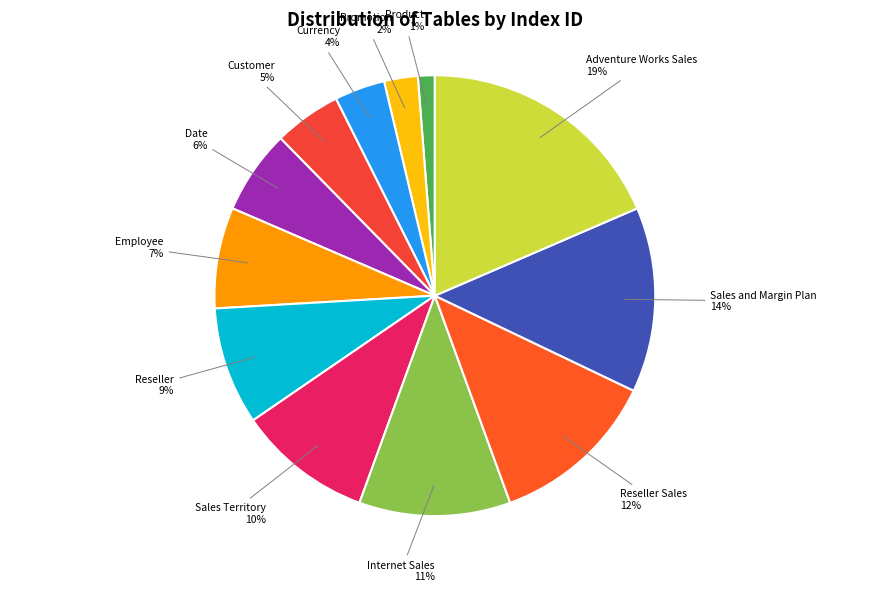

Count the number of slices in the pie.

12